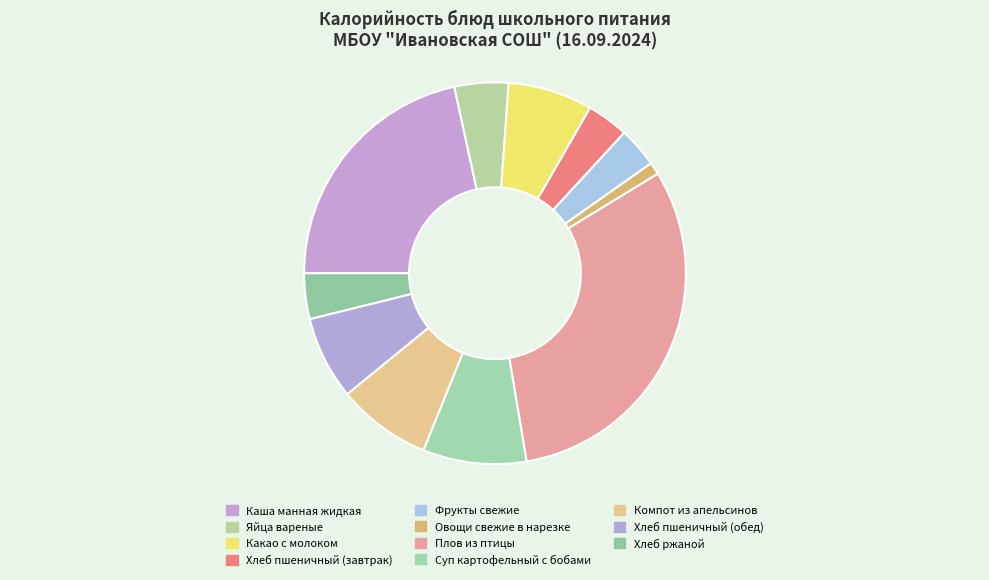

Is Хлеб ржаной the majority of the pie?

No